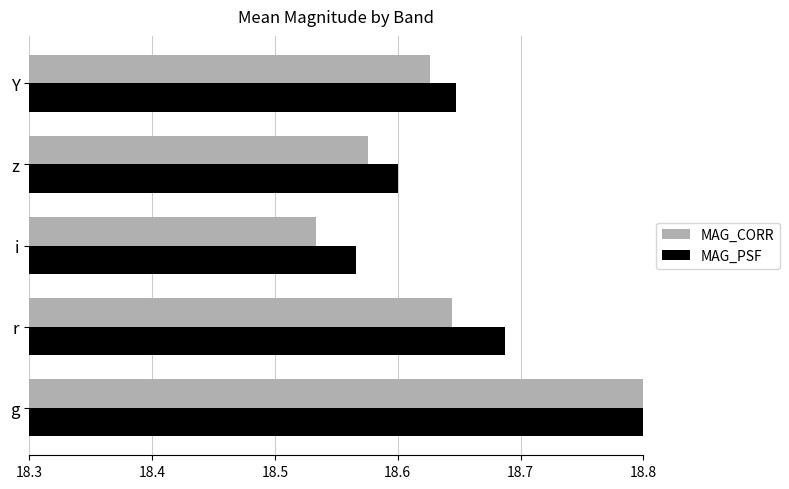

Rank the series by their maximum value, from highest to lowest.

MAG_PSF, MAG_CORR